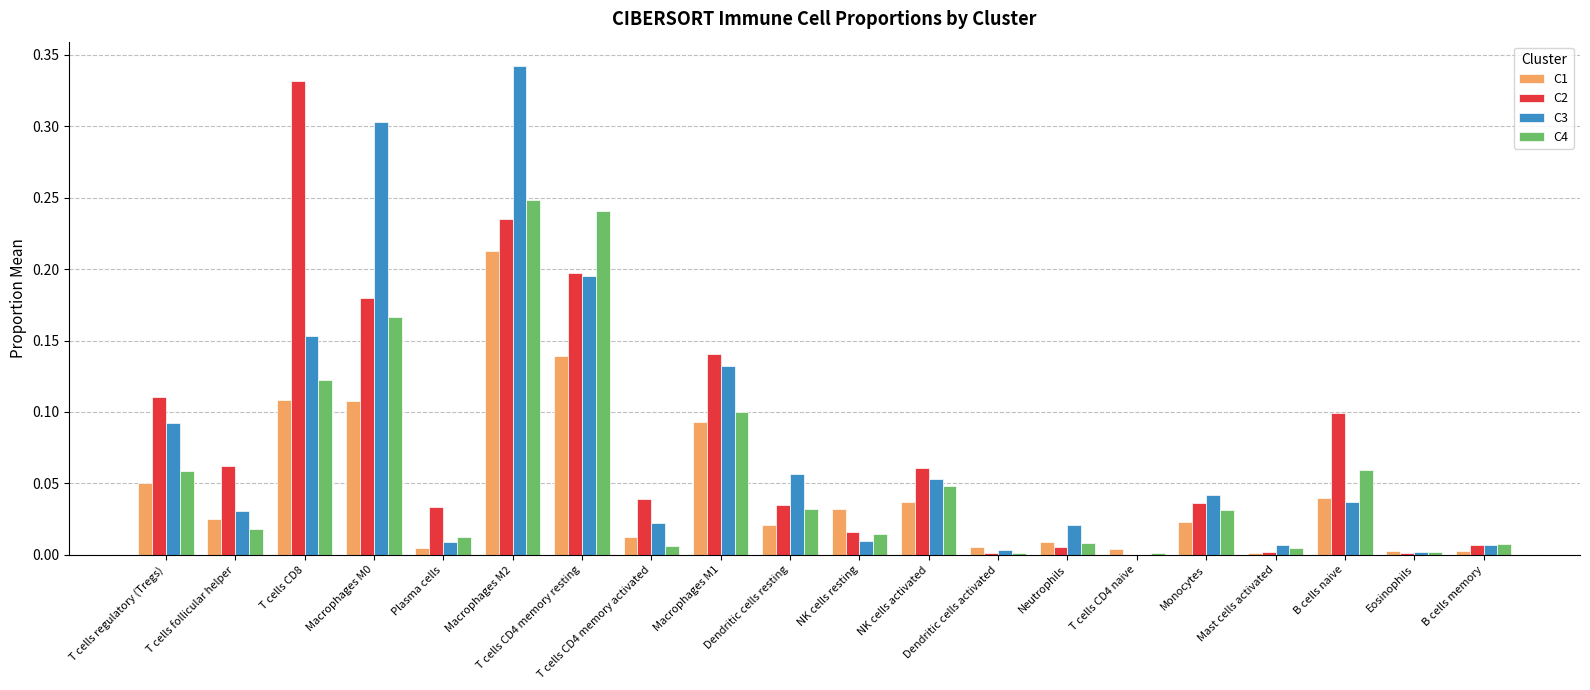

What is the sum of all C2 values?

1.6